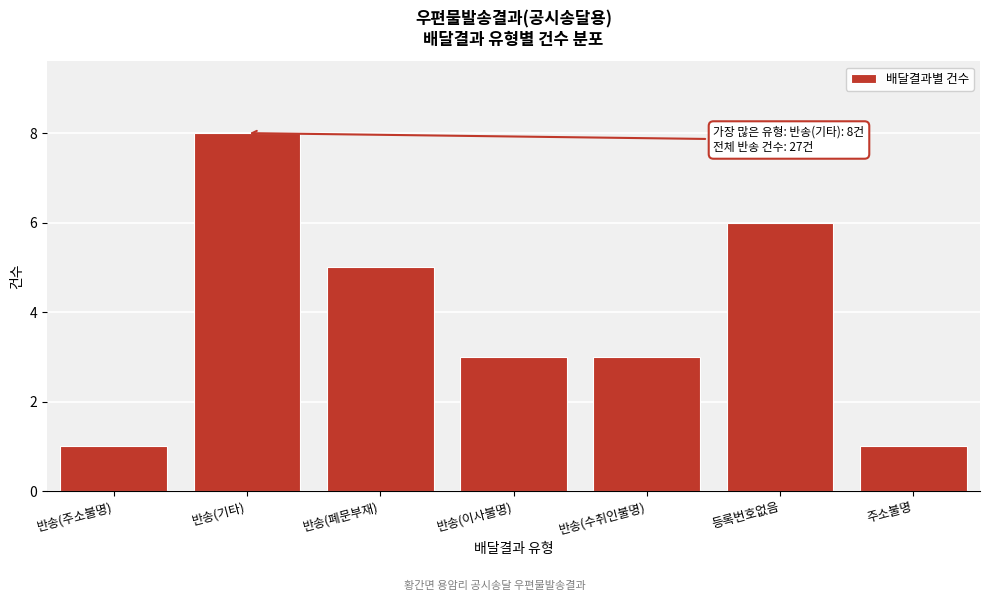

Reading left to right, list all the values displayed in this chart.

1	8	5	3	3	6	1